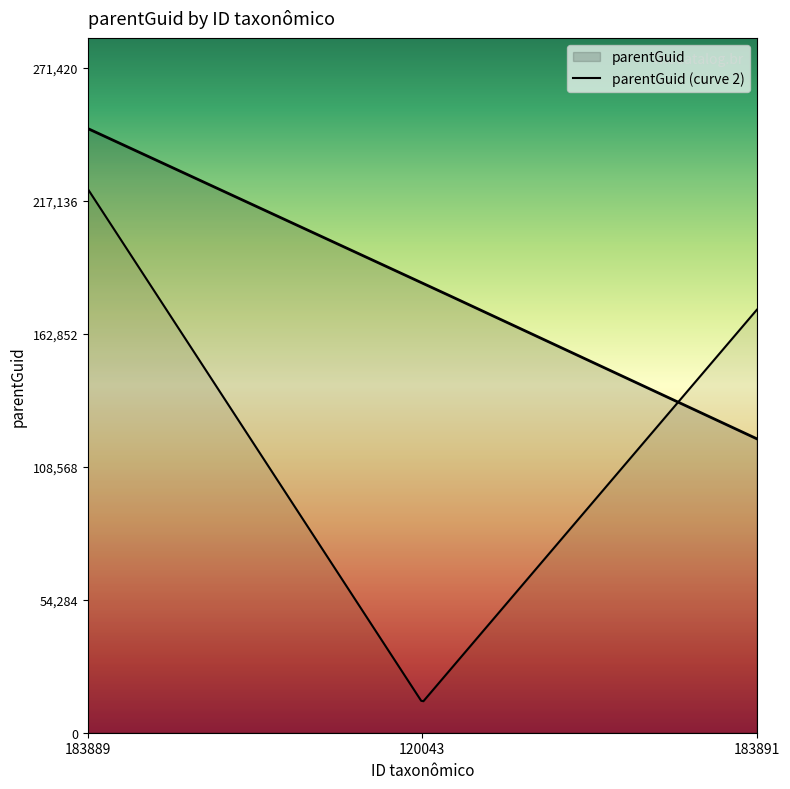

What is the approximate value at 120043?

183675